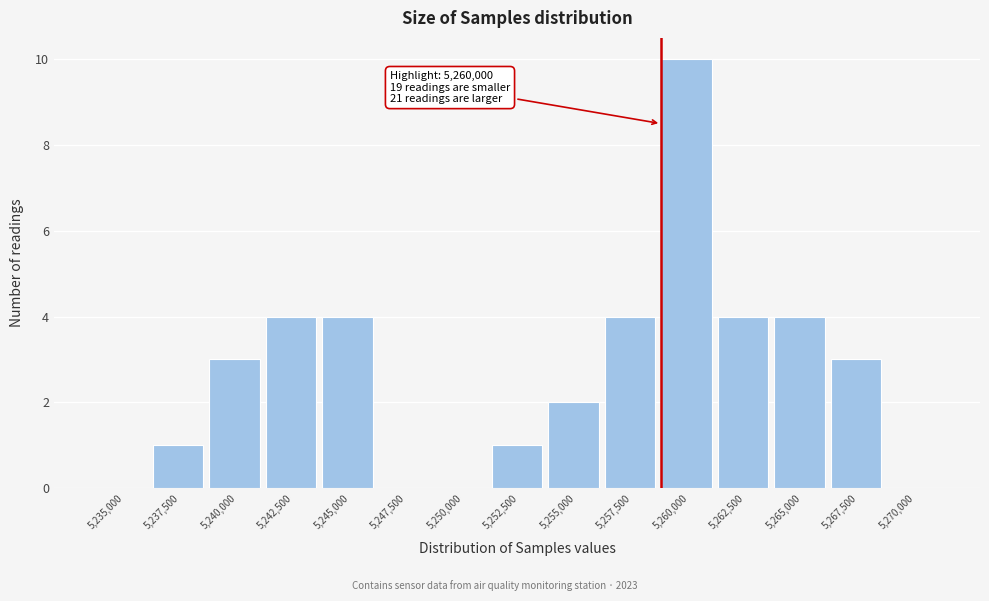

Reading left to right, transcribe all the data shown in this chart.

5,235,000=0	5,237,500=1	5,240,000=3	5,242,500=4	5,245,000=4	5,247,500=0	5,250,000=0	5,252,500=1	5,255,000=2	5,257,500=4	5,260,000=10	5,262,500=4	5,265,000=4	5,267,500=3	5,270,000=0